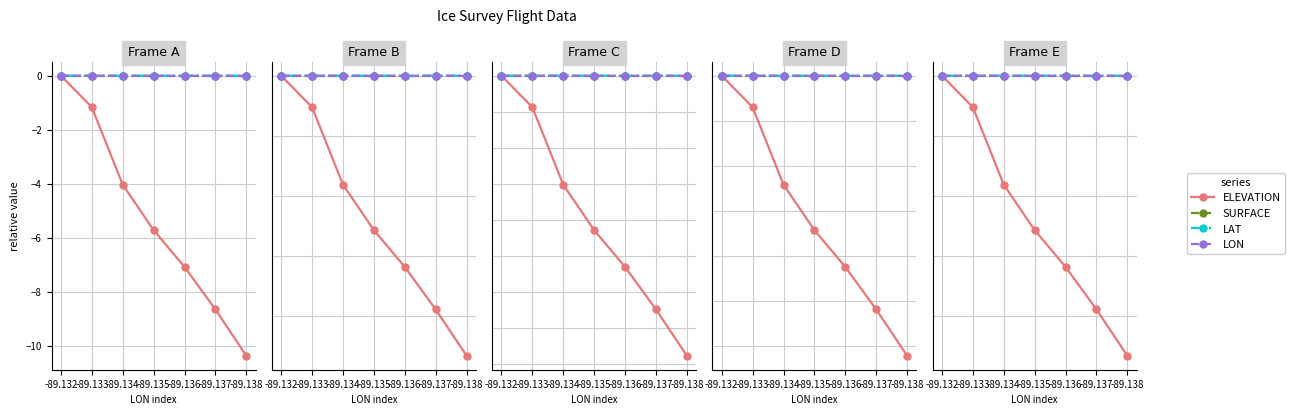

Count the number of categories in the chart.

7